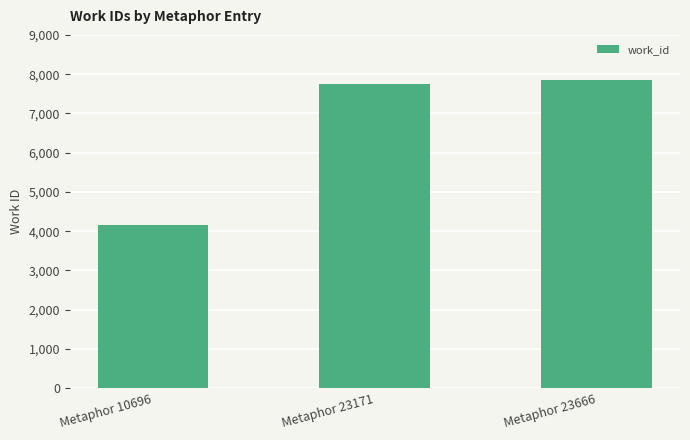

The value at Metaphor 23171 is 7758. True or false?

True